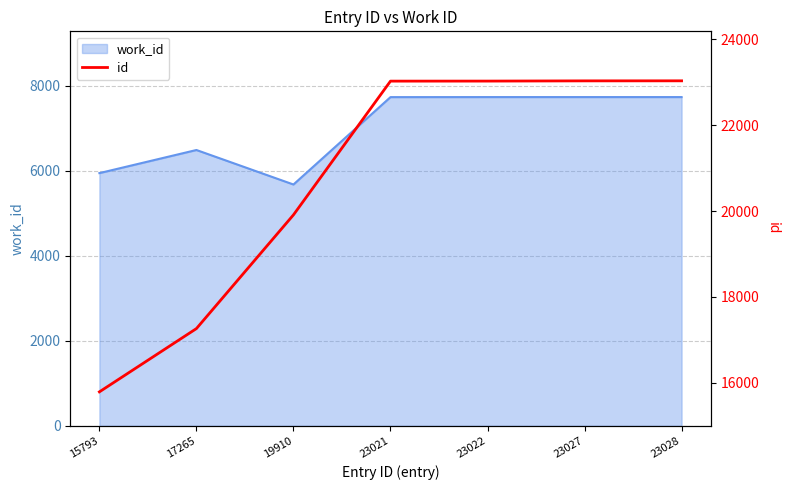

List the labels in order of value, smallest first.

15793, 17265, 19910, 23021, 23022, 23027, 23028